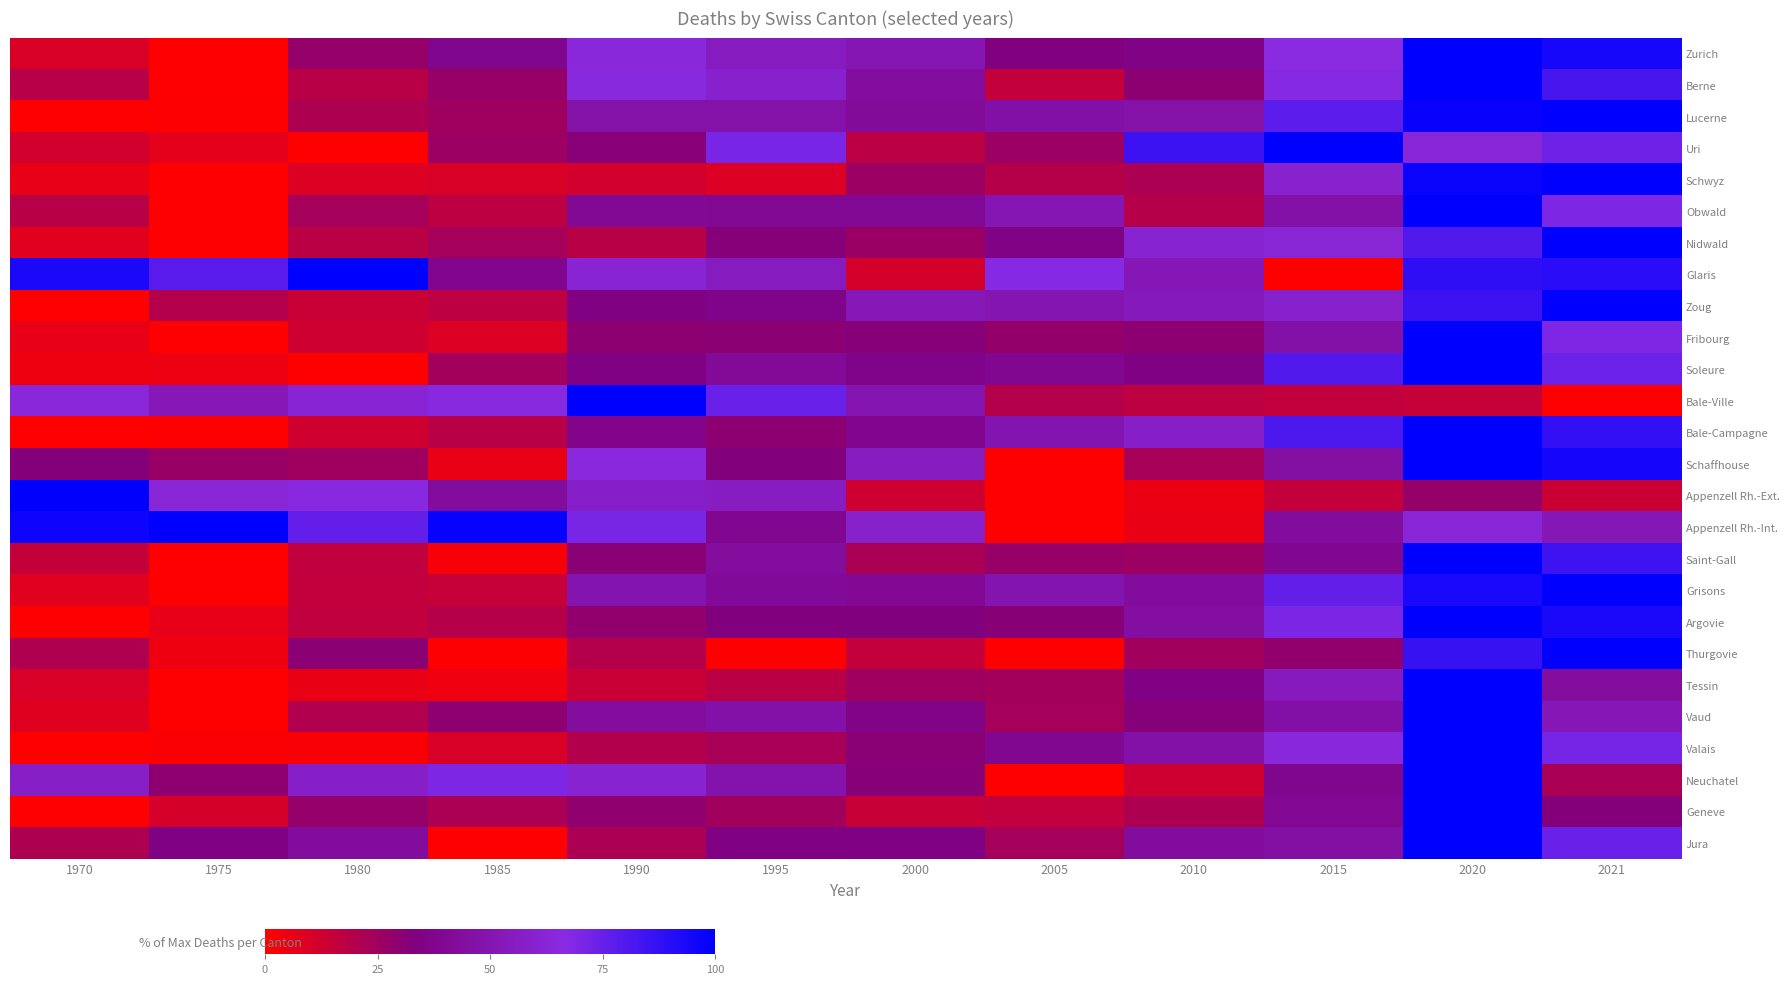

Rank the series at 1975 from lowest to highest value.

Zurich, Berne, Schwyz, Obwald, Nidwald, Fribourg, Saint-Gall, Grisons, Tessin, Vaud, Lucerne, Bale-Campagne, Valais, Thurgovie, Soleure, Argovie, Uri, Geneve, Zoug, Schaffhouse, Neuchatel, Jura, Bale-Ville, Appenzell Rh.-Ext., Glaris, Appenzell Rh.-Int.